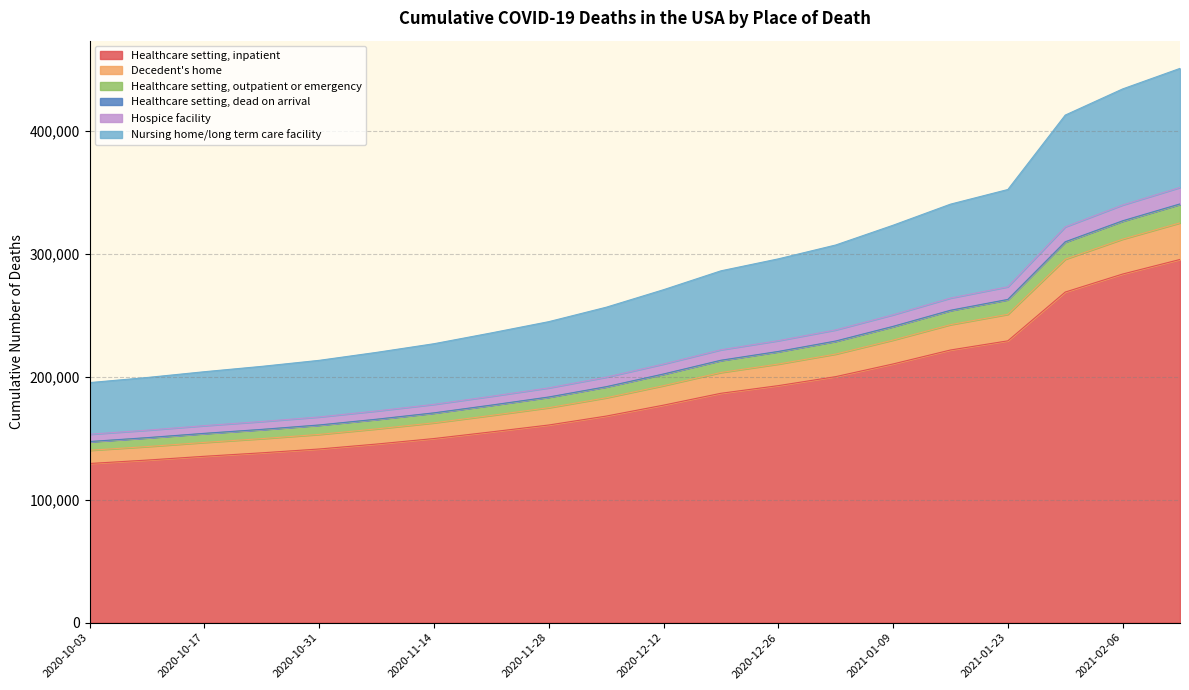

Is the value of Hospice facility at 2020-11-14 greater than the value of Healthcare setting, outpatient or emergency at 2020-10-24?

No